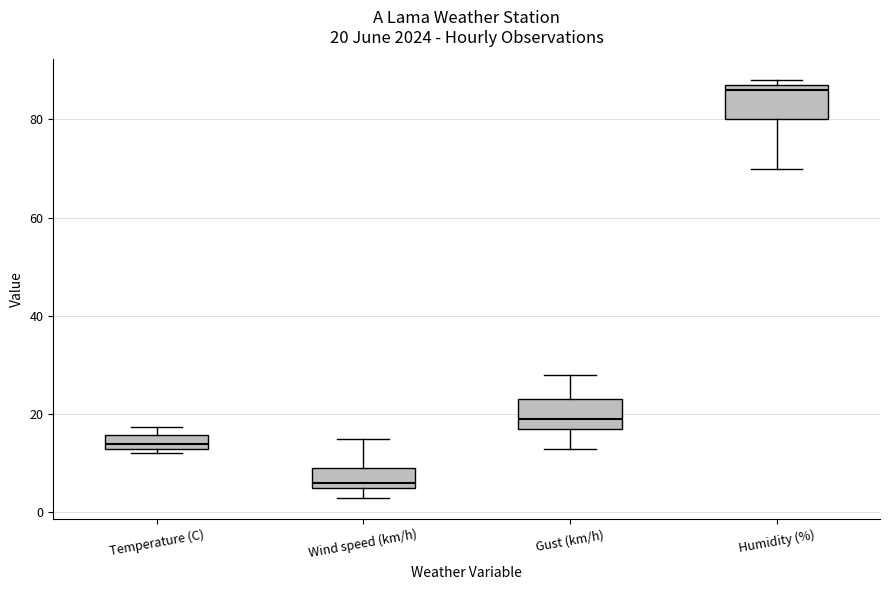

Which box's median line is the highest?

Humidity (%)